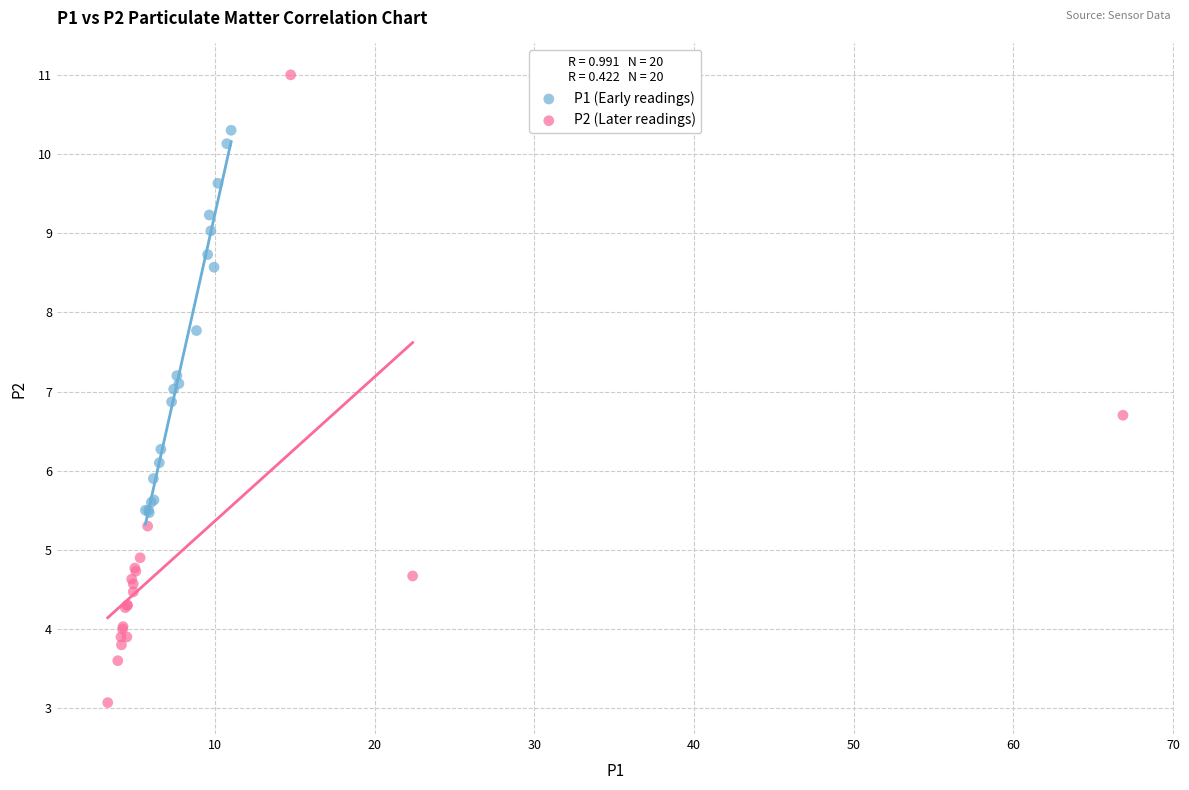

Which series reaches the maximum Y coordinate?

P2 (Later readings)